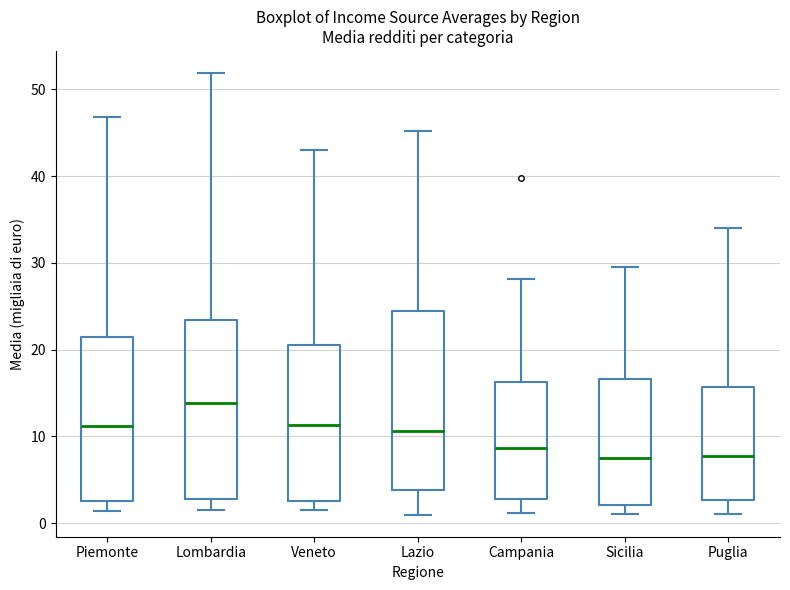

Reading left to right, read every box against the y-axis: the position of its median line, the range the box covers, and the ends of its whiskers. The values are not printed on the chart, so give them approximately, as read against the axis.

Piemonte: median 11, box 3 to 21, whiskers 1 to 47
Lombardia: median 14, box 3 to 23, whiskers 1 to 52
Veneto: median 11, box 3 to 20, whiskers 1 to 43
Lazio: median 11, box 4 to 24, whiskers 1 to 45
Campania: median 9, box 3 to 16, whiskers 1 to 28
Sicilia: median 7, box 2 to 17, whiskers 1 to 29
Puglia: median 8, box 3 to 16, whiskers 1 to 34